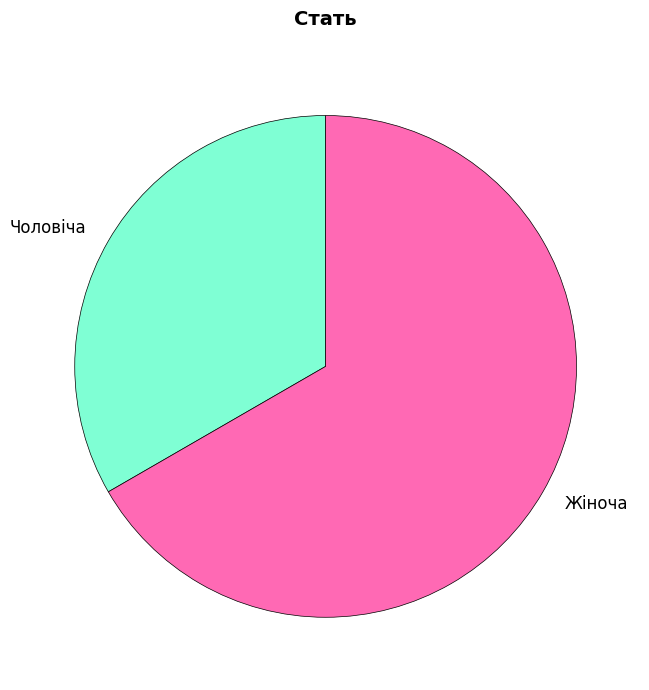

Between Жіноча and Чоловіча, which is larger?

Жіноча